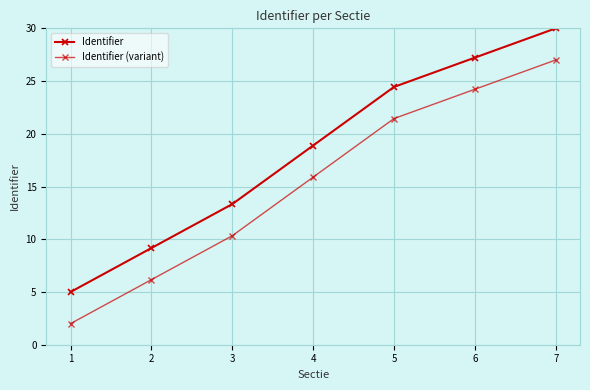

Reading left to right, extract all data points from this chart.

Identifier: 5.0	9.2	13.3	18.9	24.4	27.2	30.0
Identifier (variant): 2.0	6.2	10.3	15.9	21.4	24.2	27.0